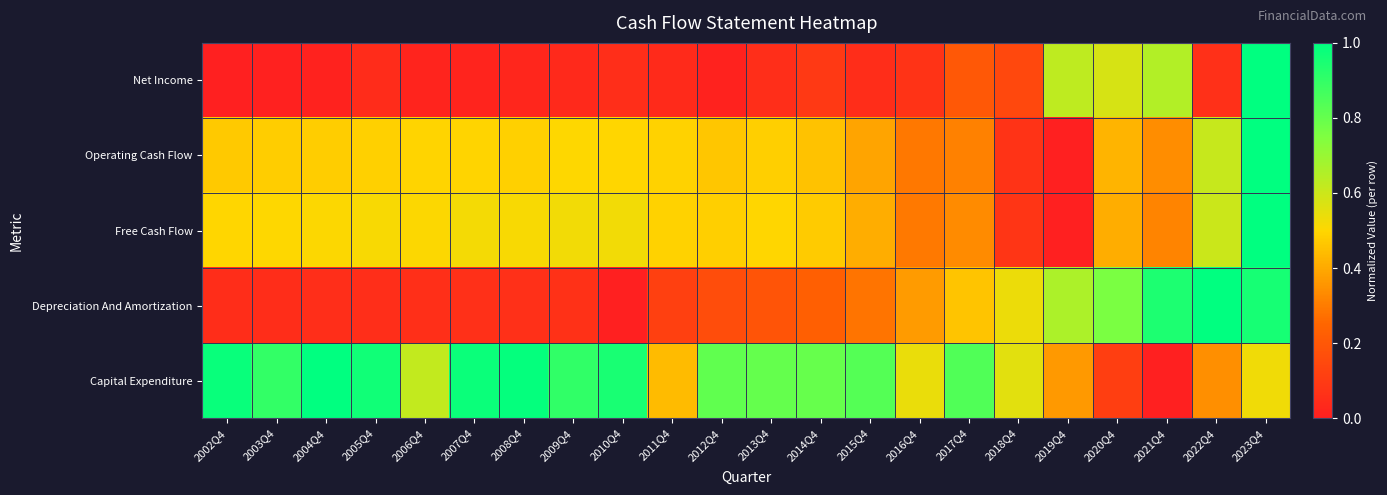

How many series are shown in this chart?

5